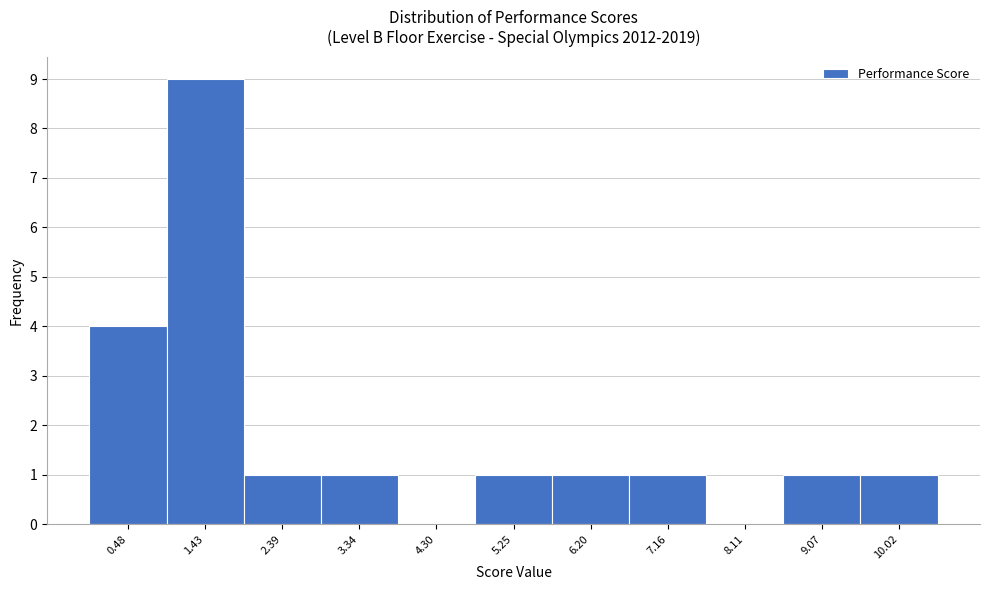

Reading left to right, transcribe this chart: for each bar, give the range it covers on the x-axis and its height. Neither the bar edges nor the heights are printed on the chart, so give them approximately, as read against the axes.

0.0 to 1.0: 4
1.0 to 1.9: 9
1.9 to 2.9: 1
2.9 to 3.8: 1
3.8 to 4.8: 0
4.8 to 5.7: 1
5.7 to 6.7: 1
6.7 to 7.6: 1
7.6 to 8.6: 0
8.6 to 9.5: 1
9.5 to 10.5: 1